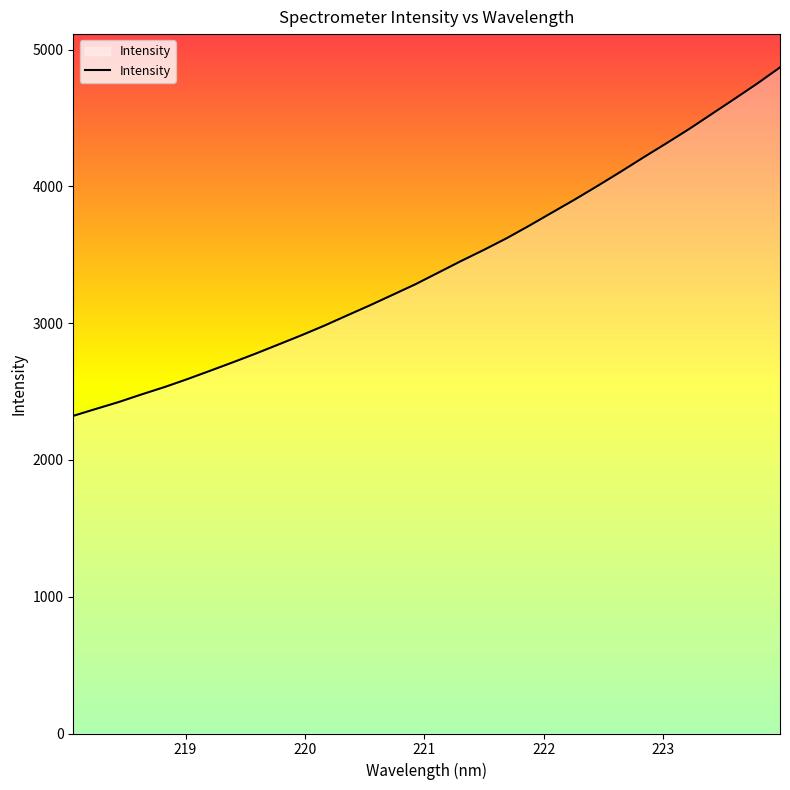

What is the minimum value shown in the chart?

2322.6